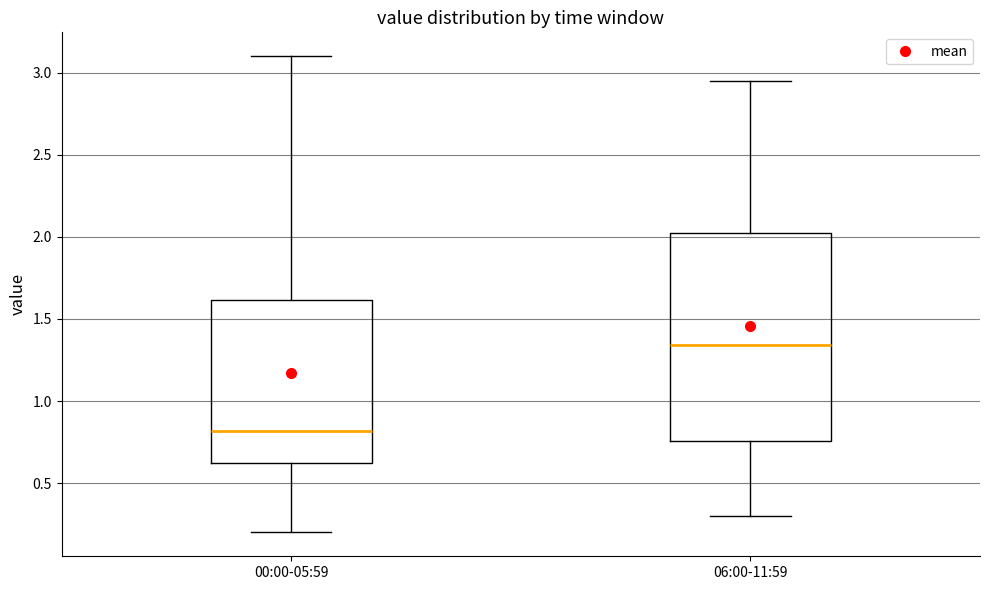

Comparing the boxes themselves (not the whiskers), which one is the tallest?

06:00-11:59